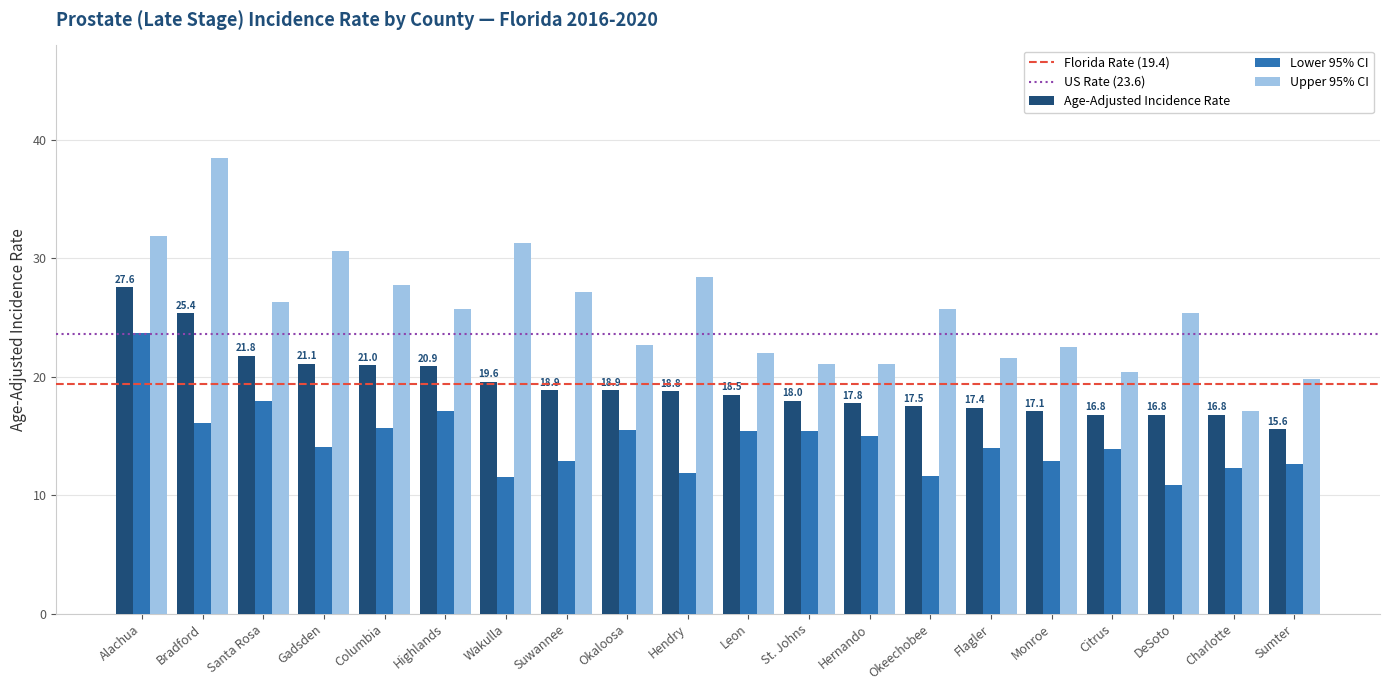

The Lower 95% CI series shows 13.9 at Citrus. True or false?

True